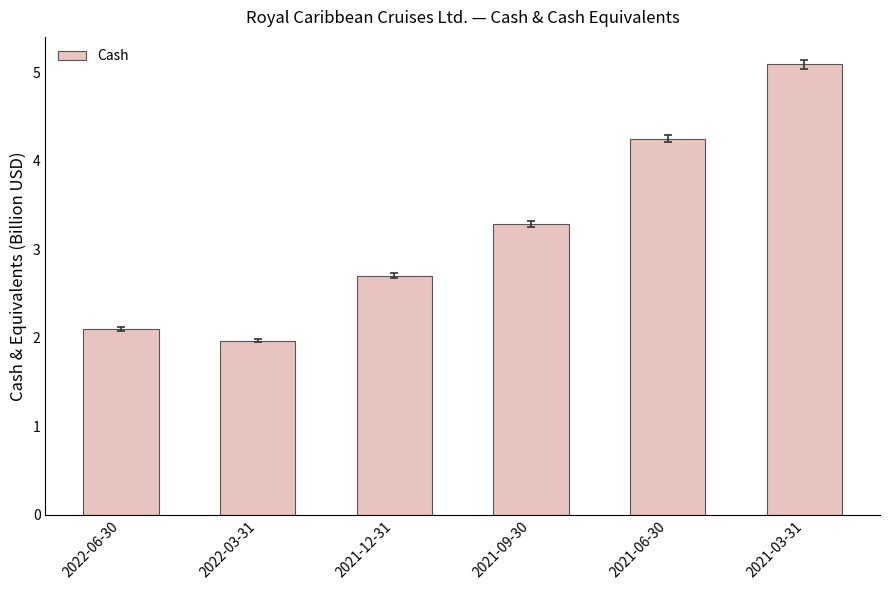

What is the label of the 1st bar from the right?

2021-03-31